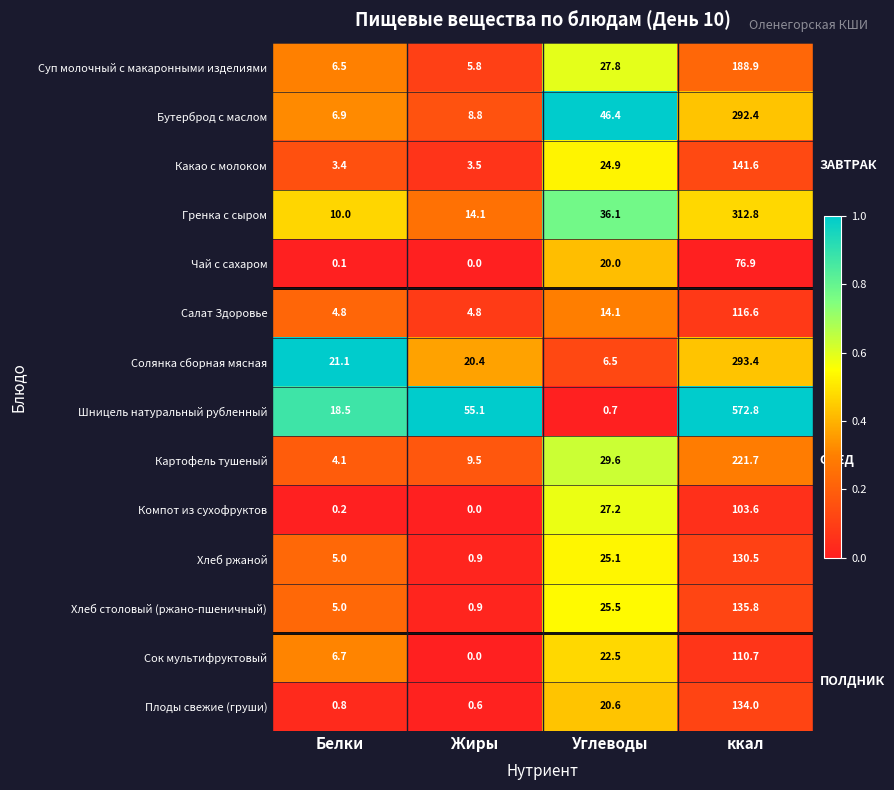

The Суп молочный с макаронными изделиями series shows 27.8 at Углеводы. True or false?

True